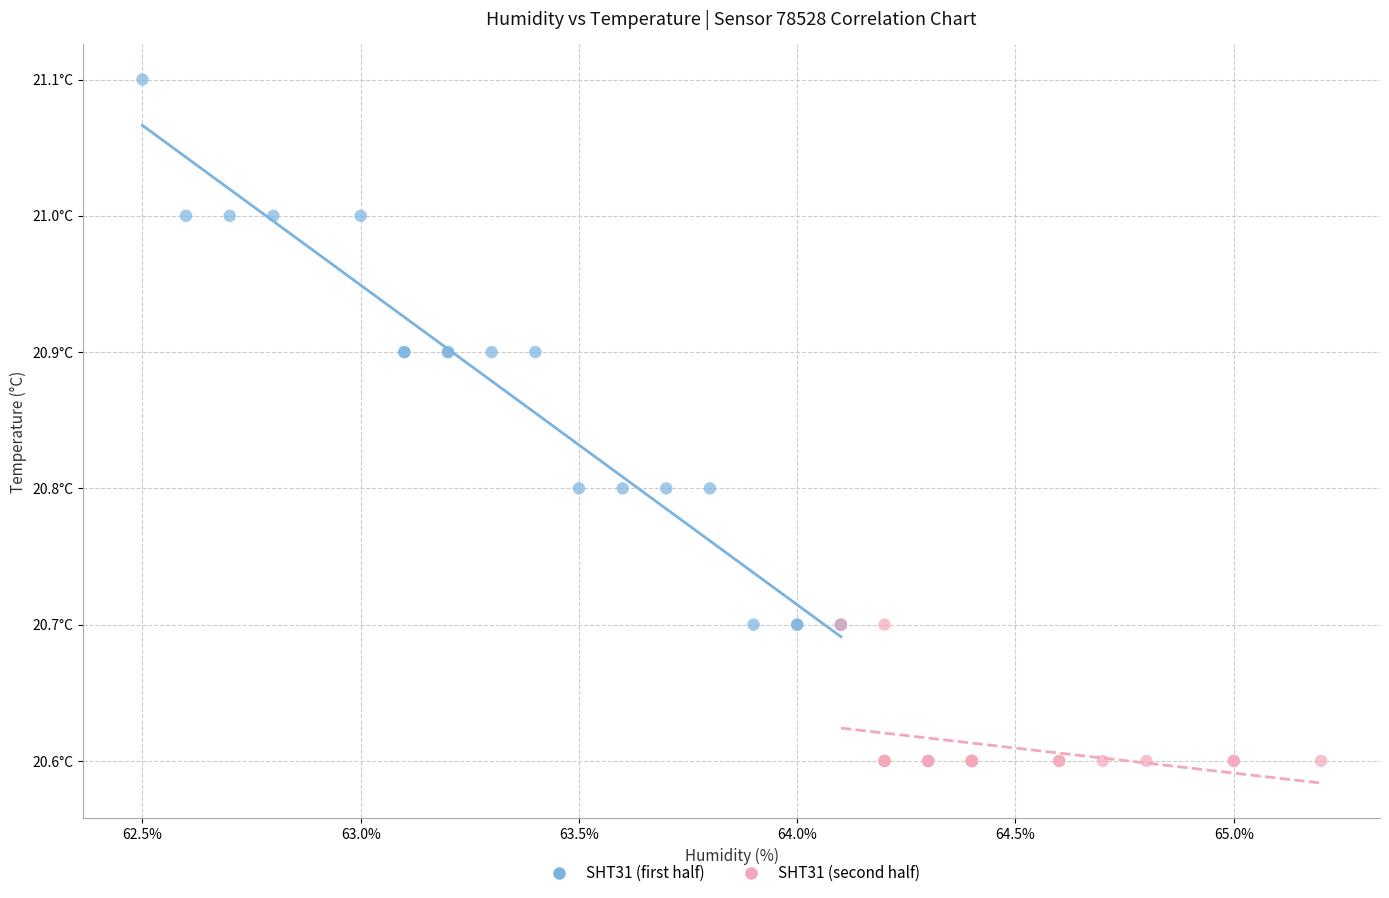

What are all the series names shown in the legend?

SHT31 (first half), SHT31 (second half)